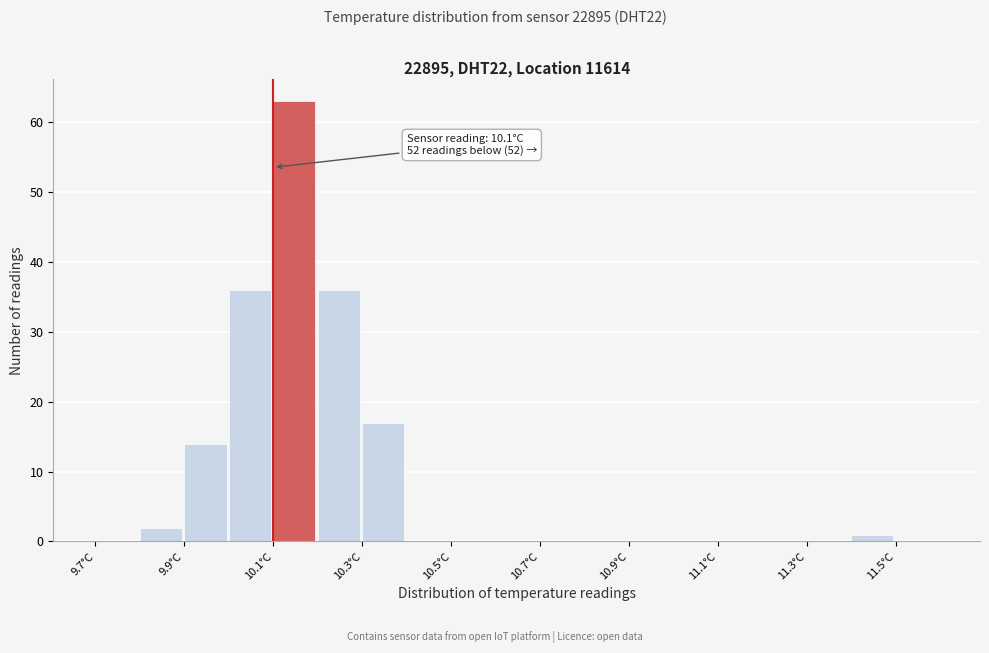

Over which range of the x-axis is the bar tallest?

10.1 to 10.2